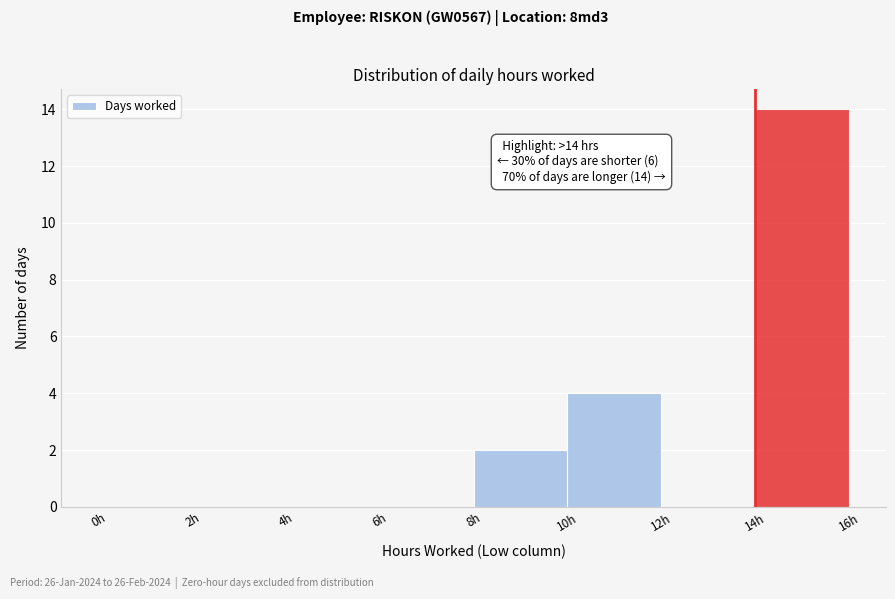

Which range on the x-axis has the tallest bar?

14 to 16